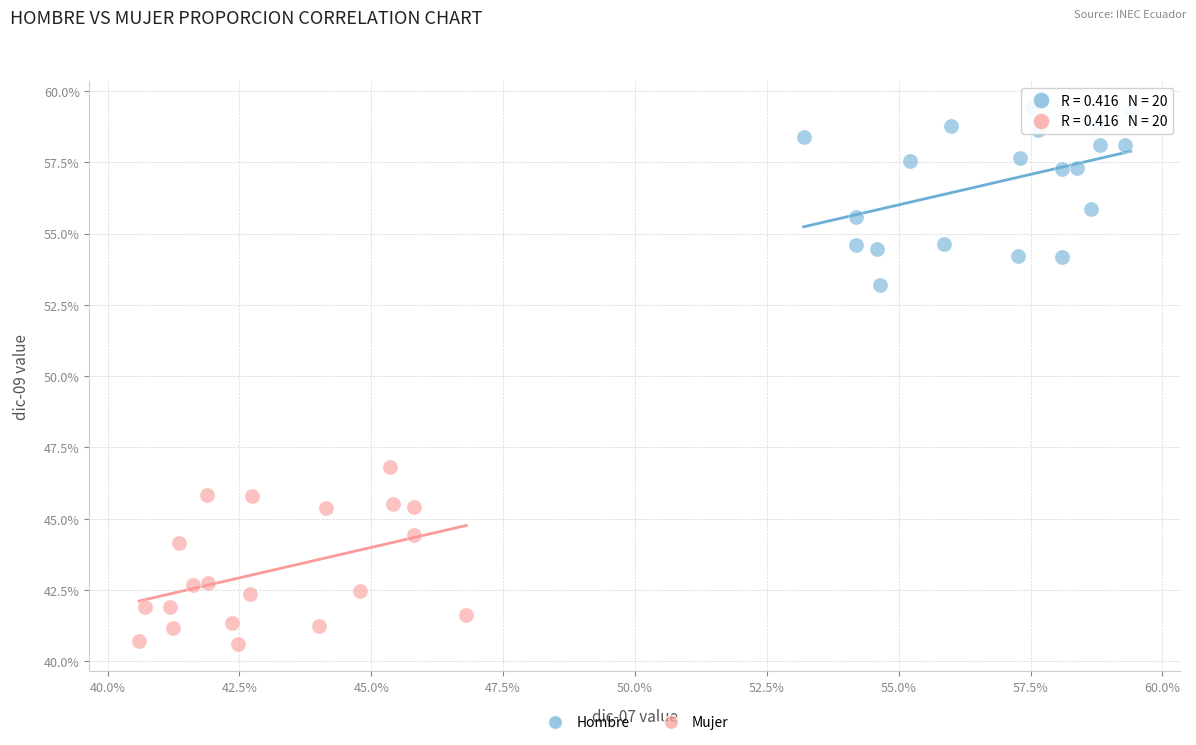

What are all the series names shown in the legend?

Hombre, Mujer